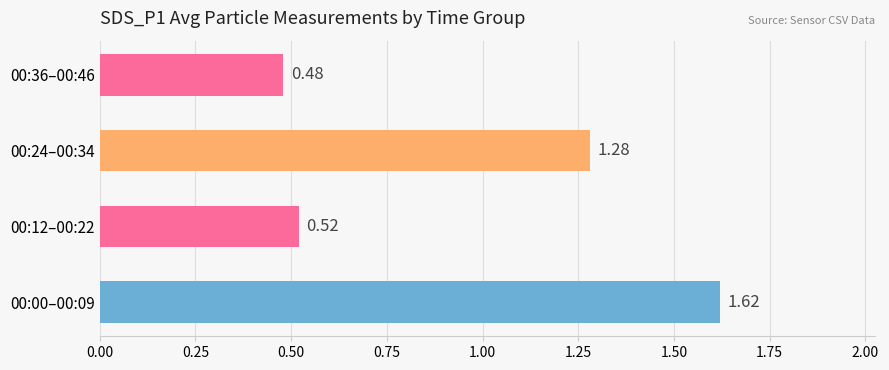

Rank the categories by value from highest to lowest.

00:00–00:09, 00:24–00:34, 00:12–00:22, 00:36–00:46